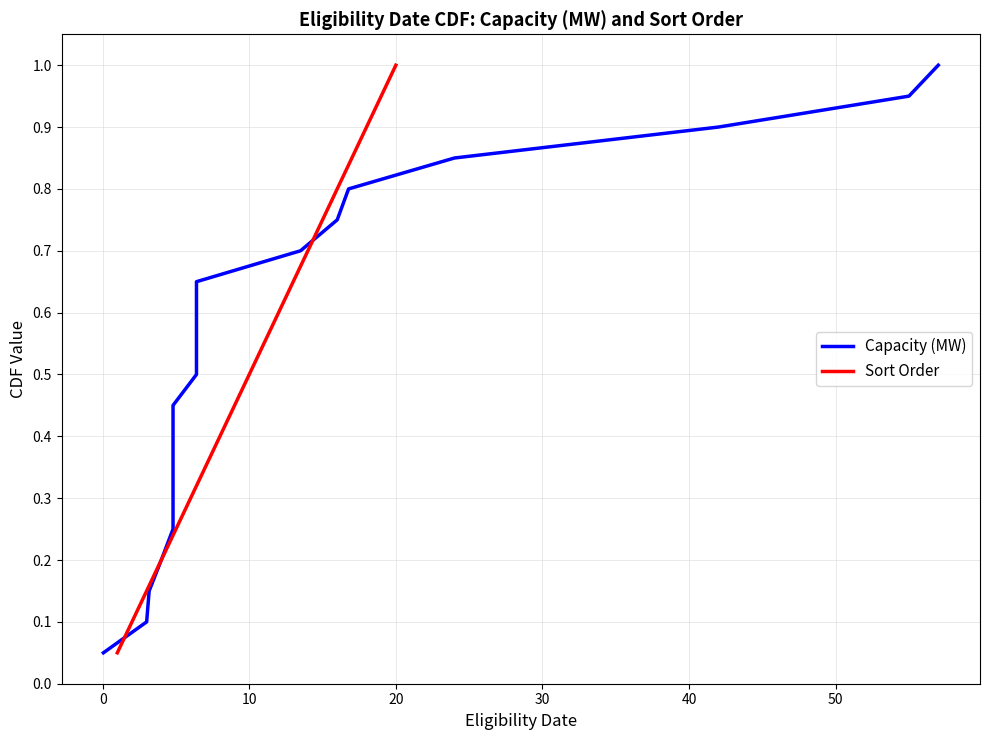

What is the maximum value for Sort Order?

1.0